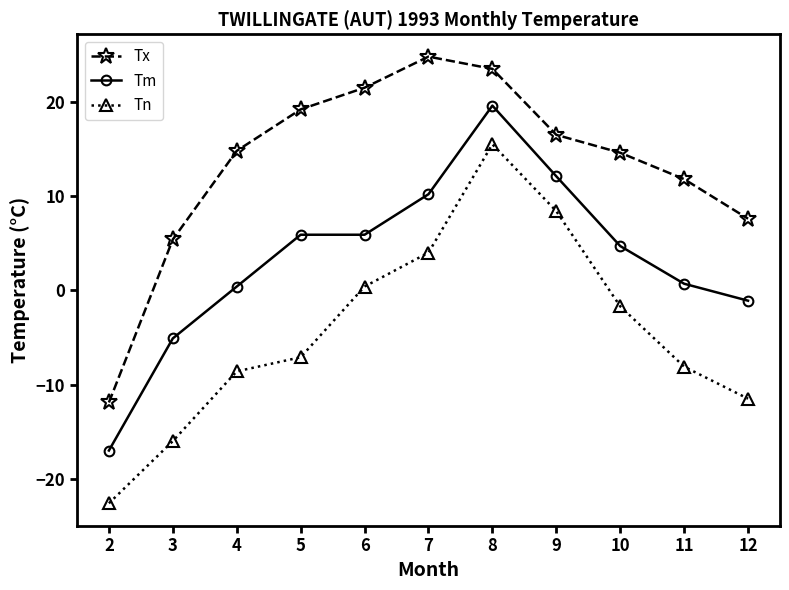

How many distinct data groups are displayed?

3